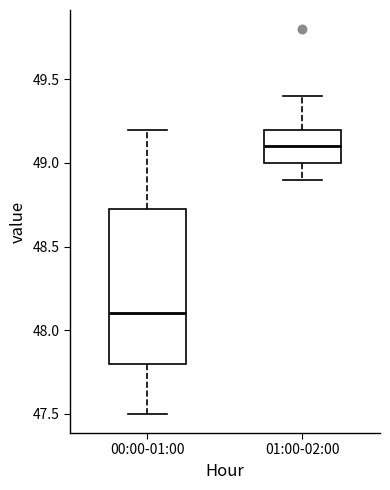

Reading left to right, transcribe this box plot: for each box, give where its median line is, the range the box spans, and where its two whiskers end, as read against the y-axis. The values are not printed on the chart, so give them approximately, as read against the axis.

00:00-01:00: median 48.10, box 47.80 to 48.75, whiskers 47.50 to 49.20
01:00-02:00: median 49.10, box 49.00 to 49.20, whiskers 48.90 to 49.40